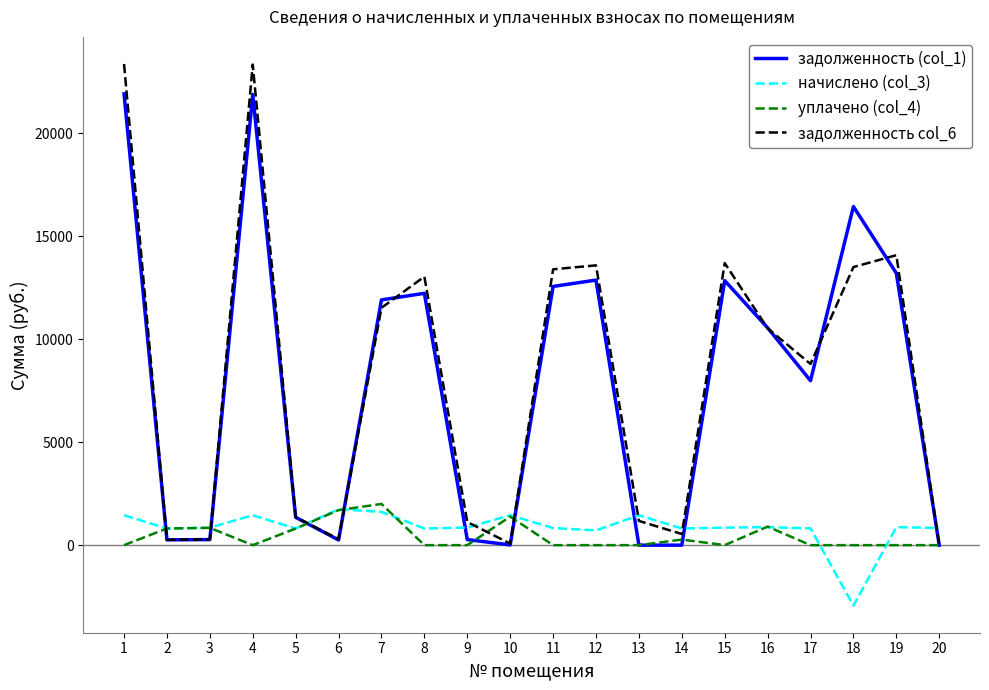

True or false: задолженность (col_1) has more than 2 interior local peaks.

True